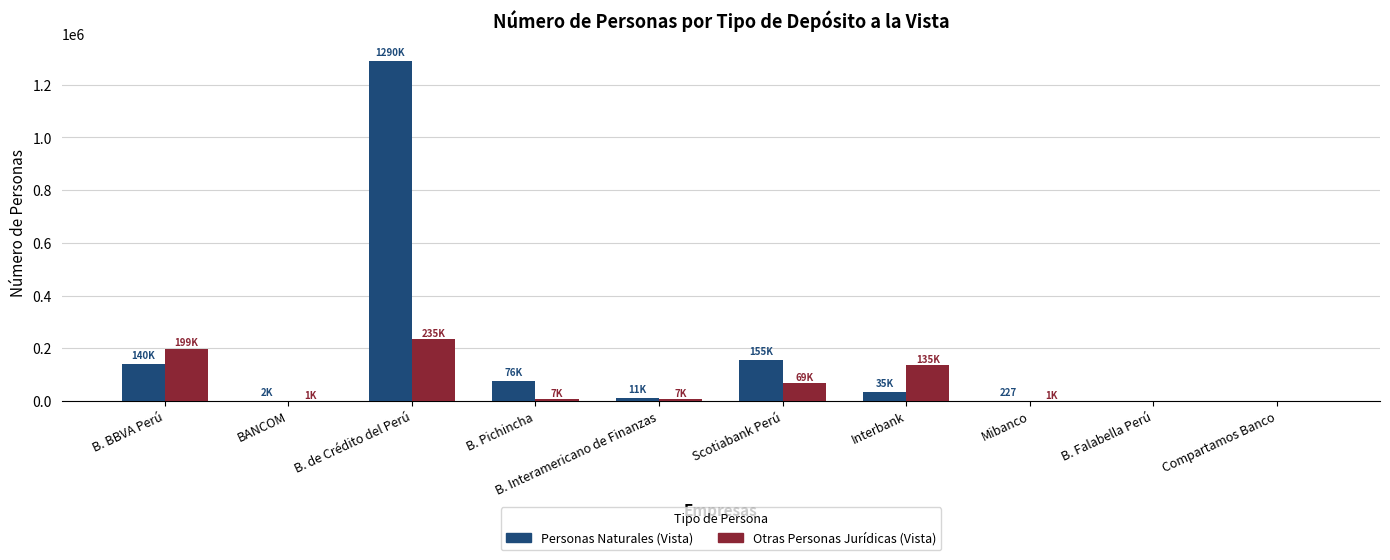

How many categories are shown in the chart?

10